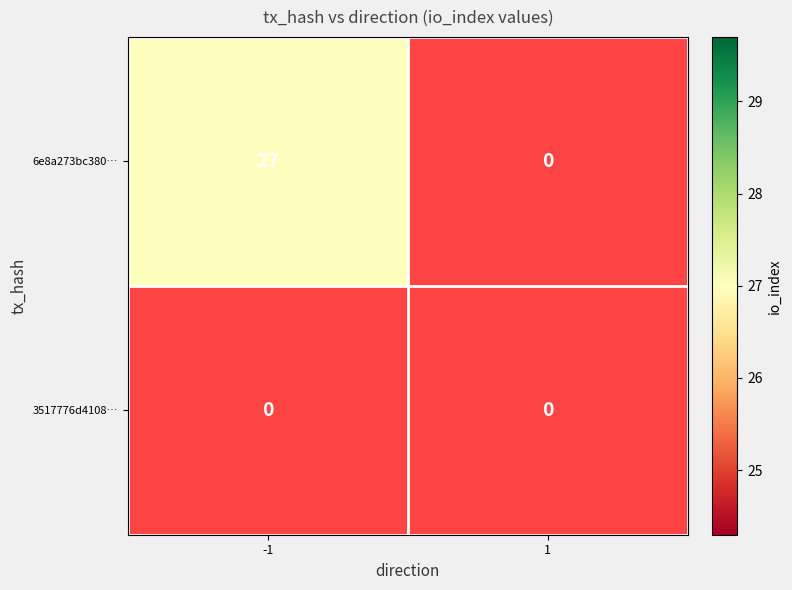

What is the approximate value of 6e8a273bc3800d8bee04b3ae0b229c623fc1145 at -1, to the nearest 5?

25